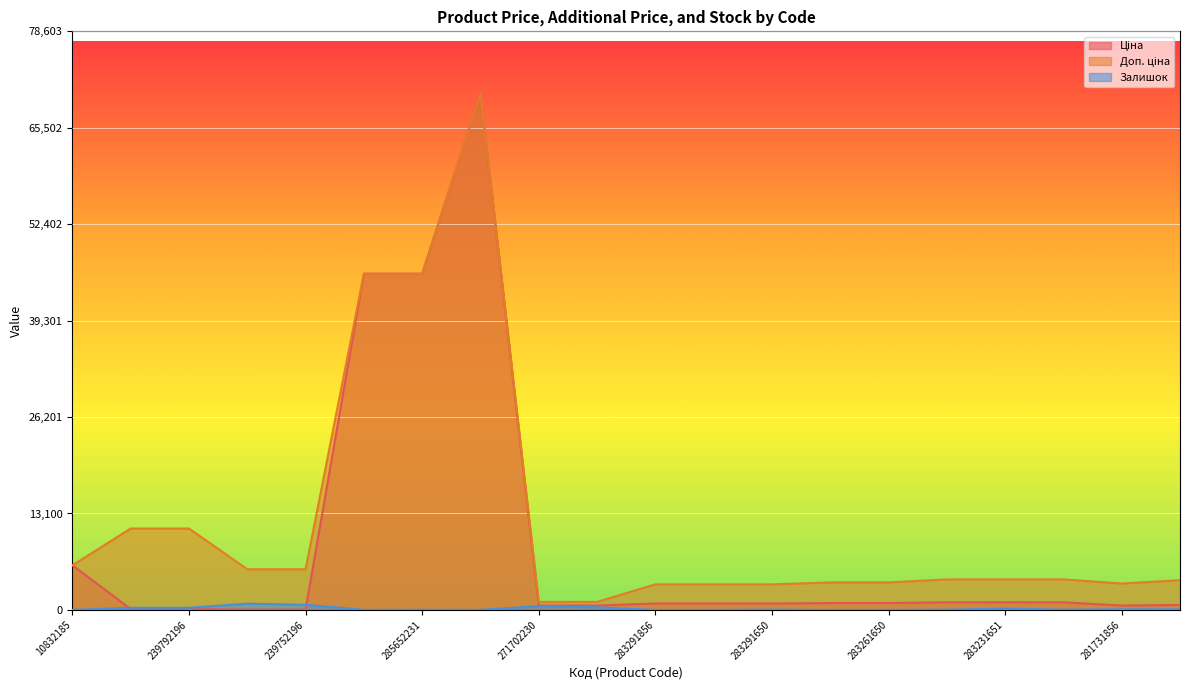

In Ціна, how many points are higher than both neighbors (excluding endpoints)?

1